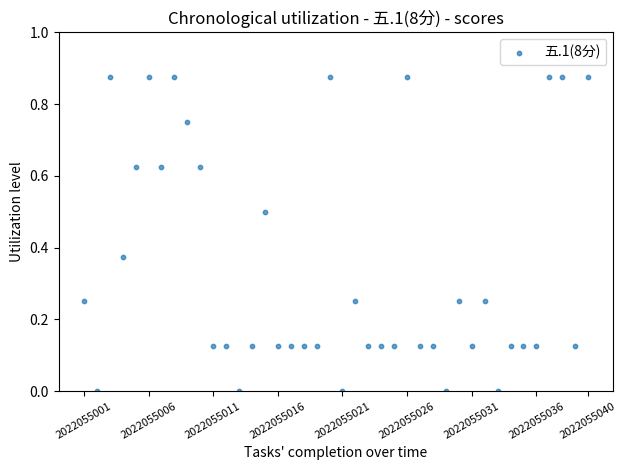

How many data points are displayed?

40